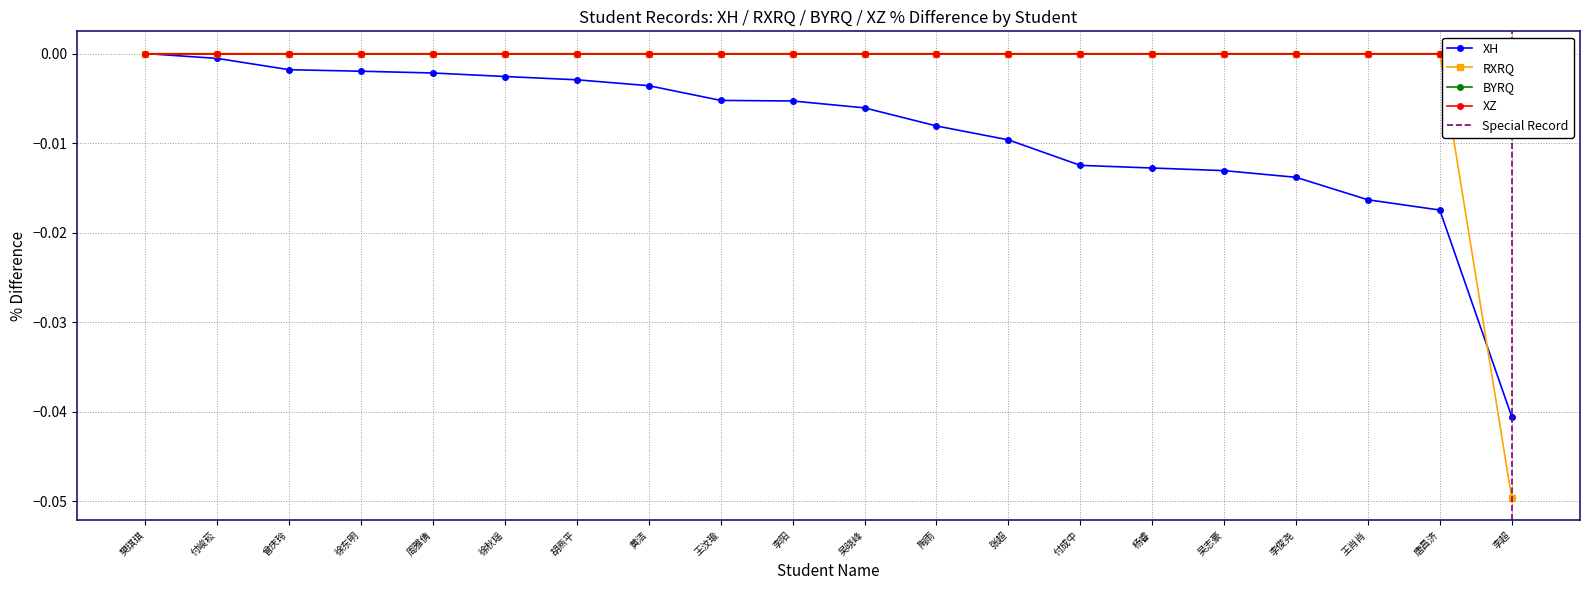

The RXRQ series shows 0.0 at 徐秋瑶. True or false?

True